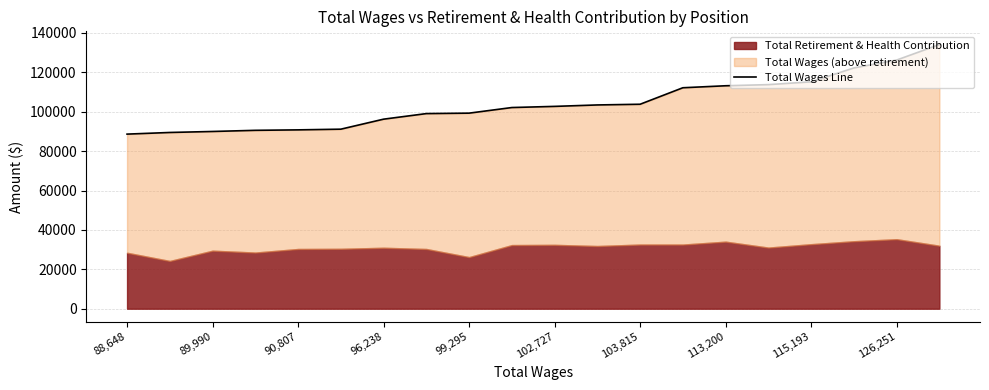

What position from the left is 13?

14